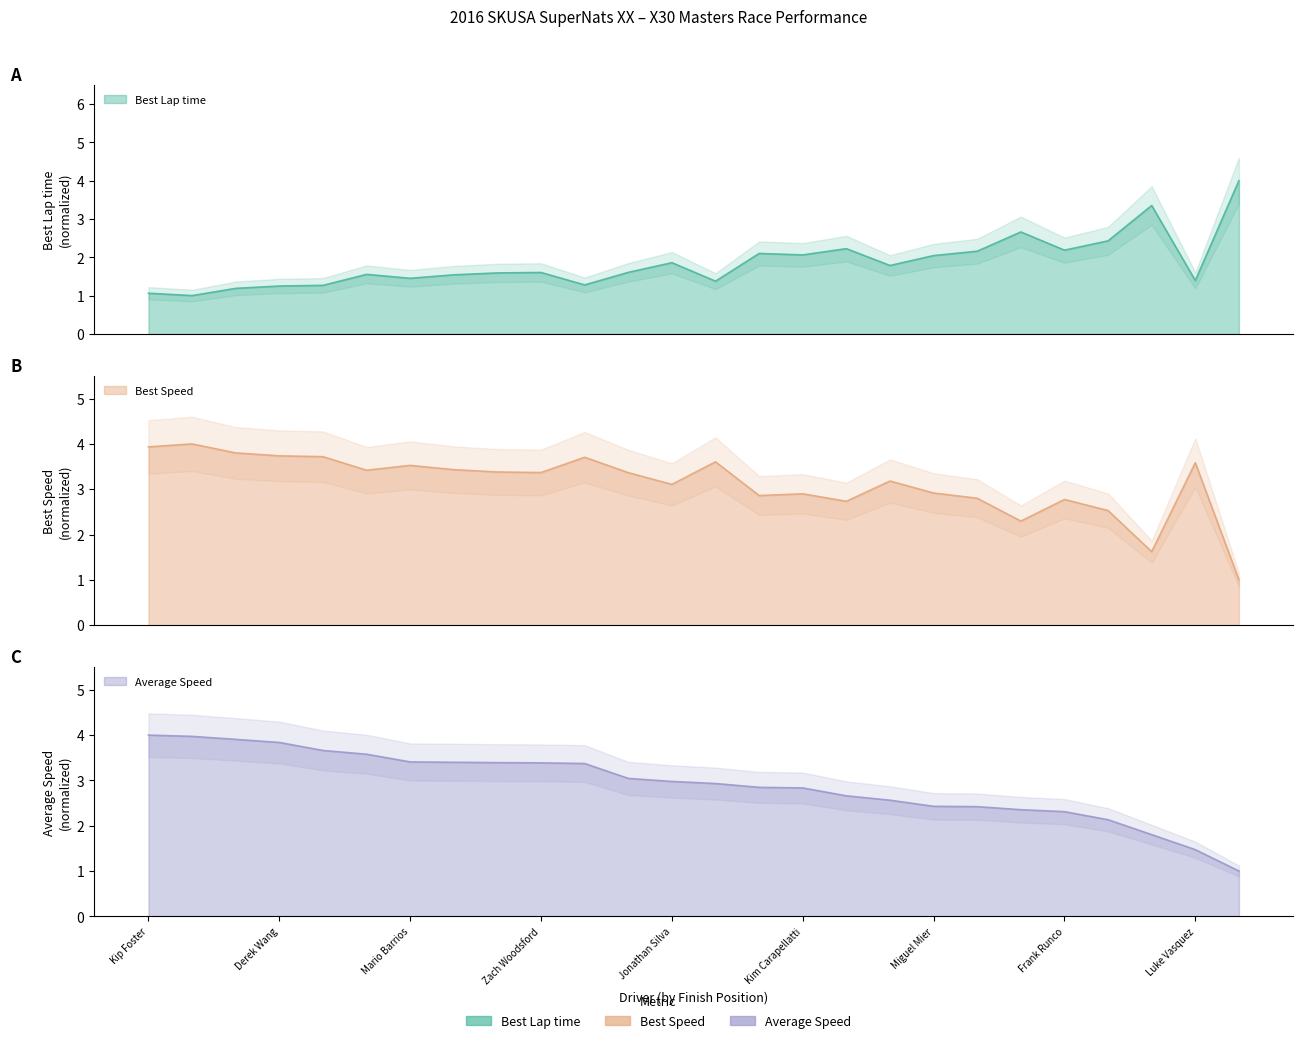

What is the difference between the second highest and minimum values in the Total Time series?

3.0